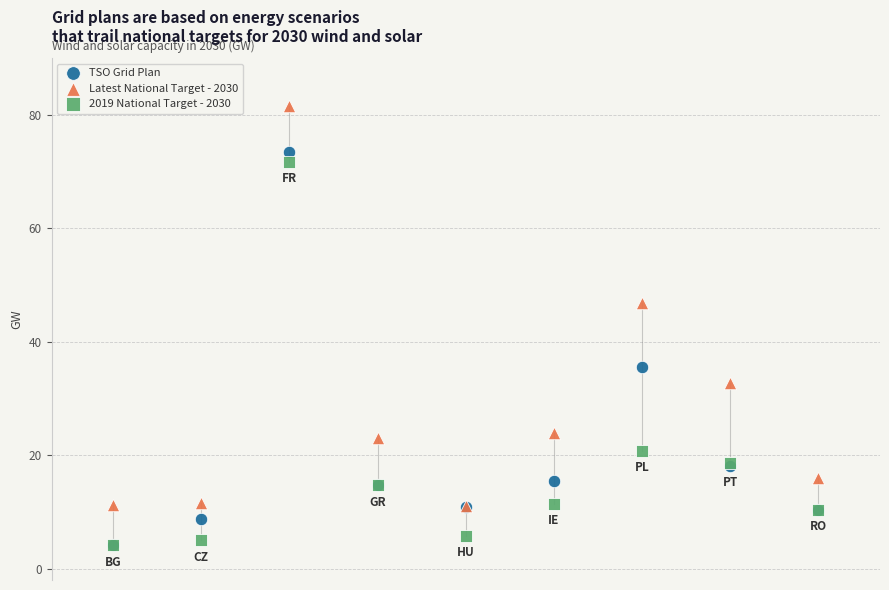

Which series contains the highest Y value?

Latest National Target - 2030